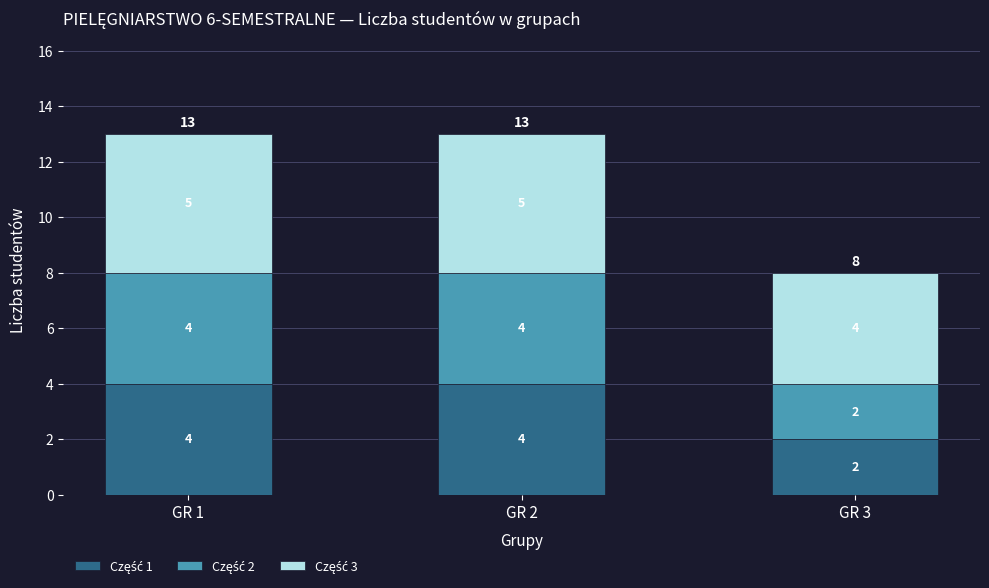

Count the number of data series in this chart.

3